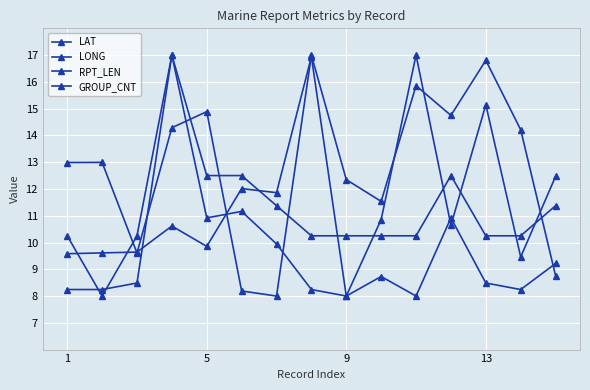

Count the number of categories in the chart.

15